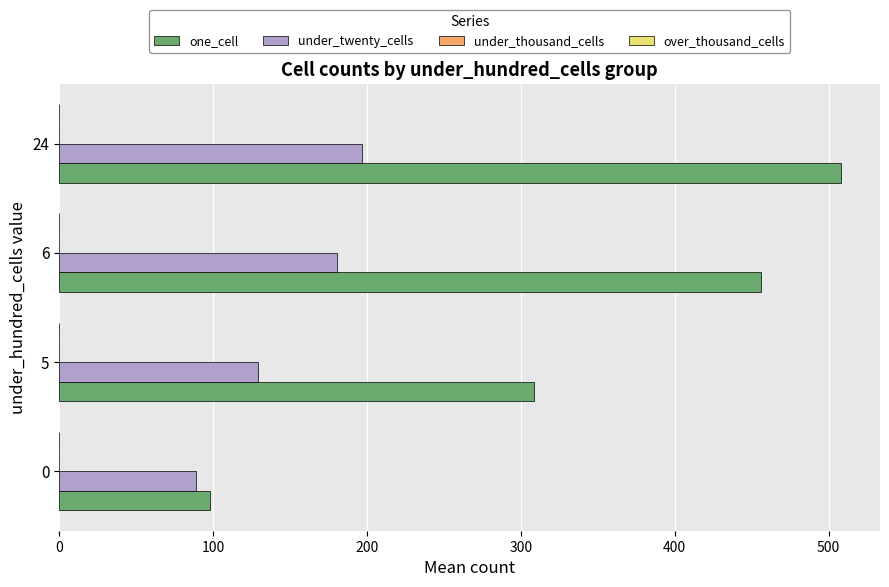

What is the total value across all series at 6?

636.7